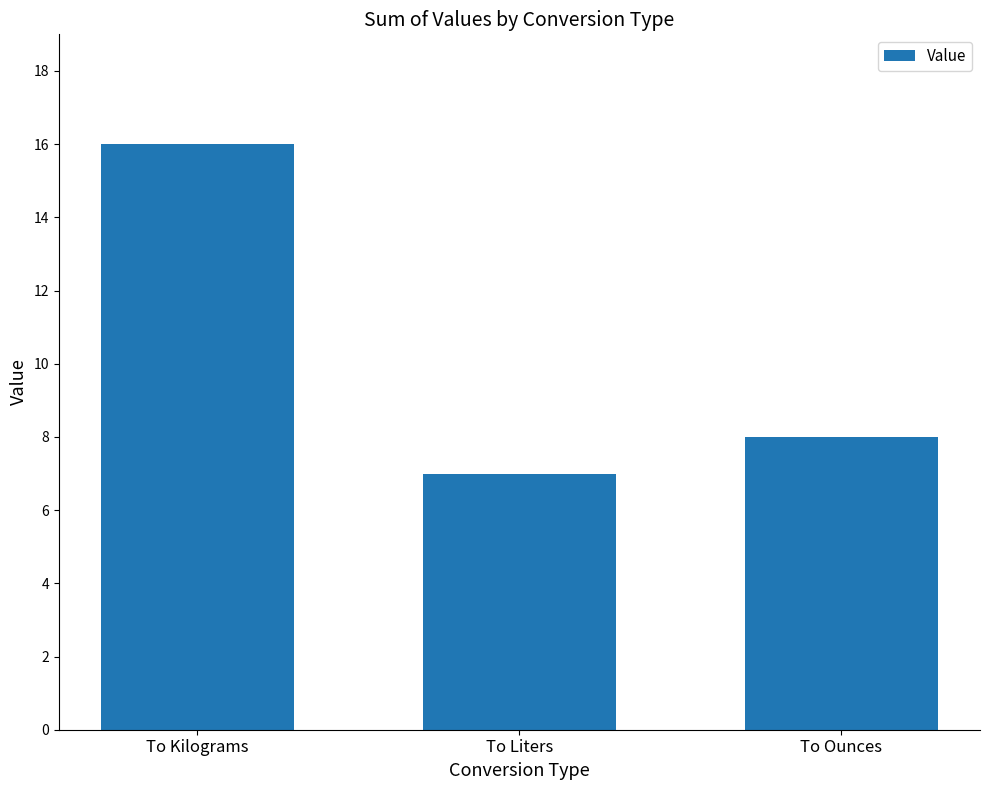

Which category has the lowest value across all series?

To Liters